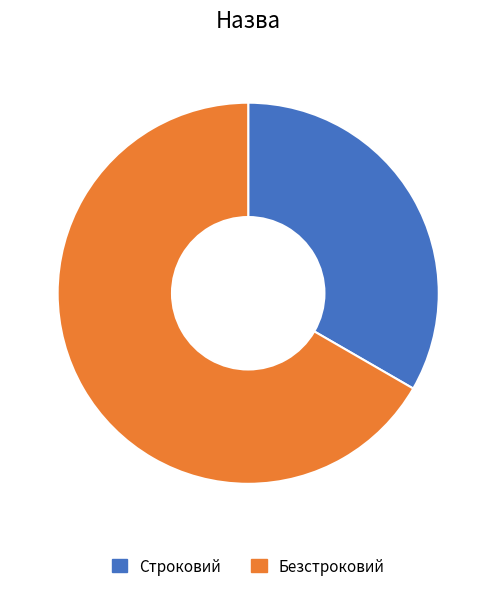

Which has a higher value, Строковий or Безстроковий?

Безстроковий